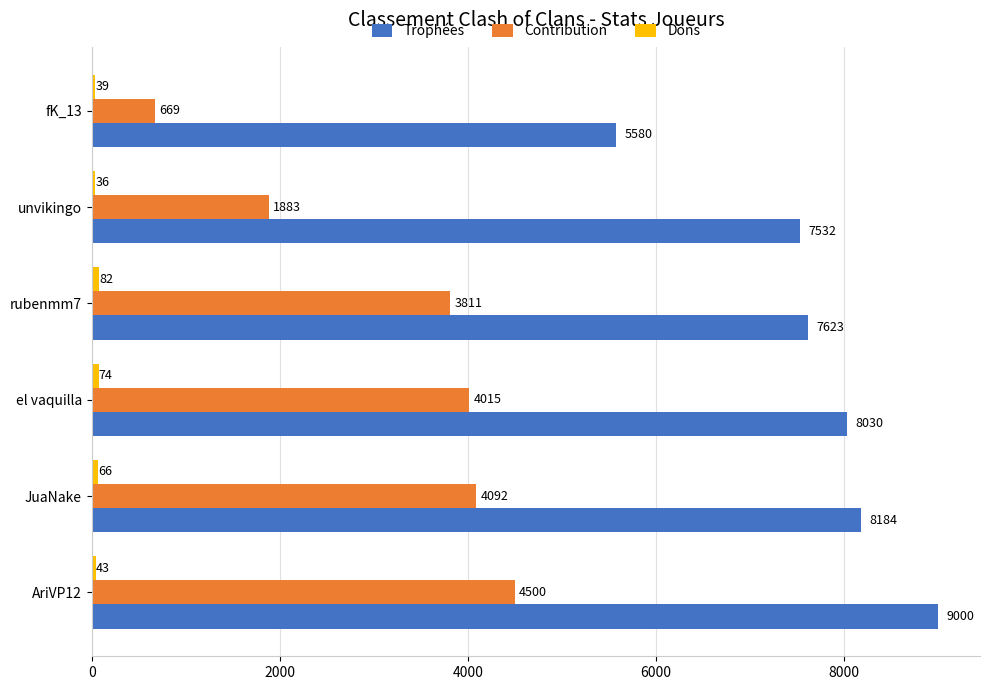

What is the sum of all Contribution values?

18970